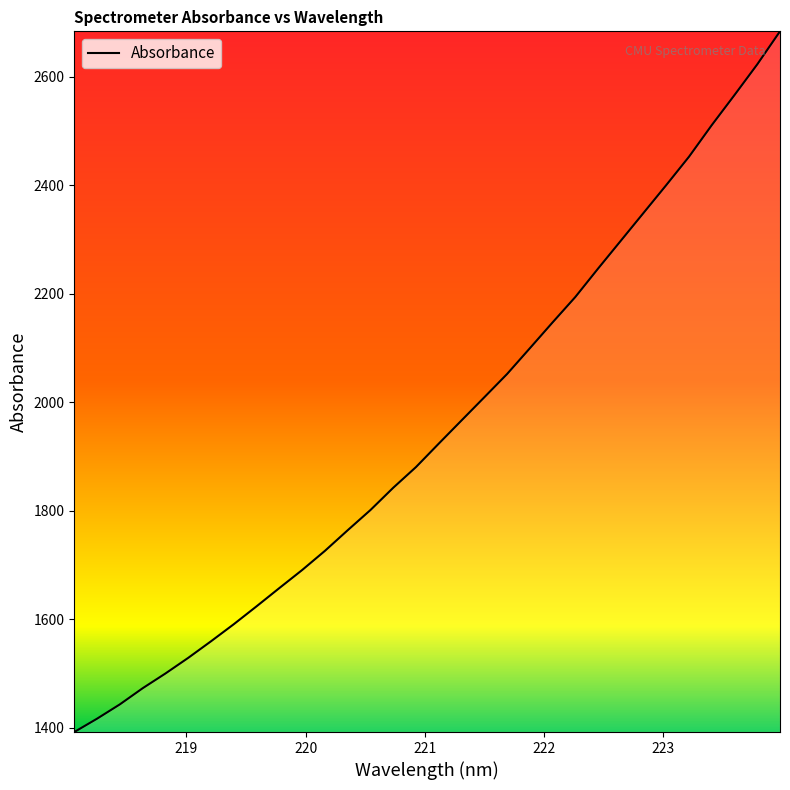

What is the average value?

1950.6